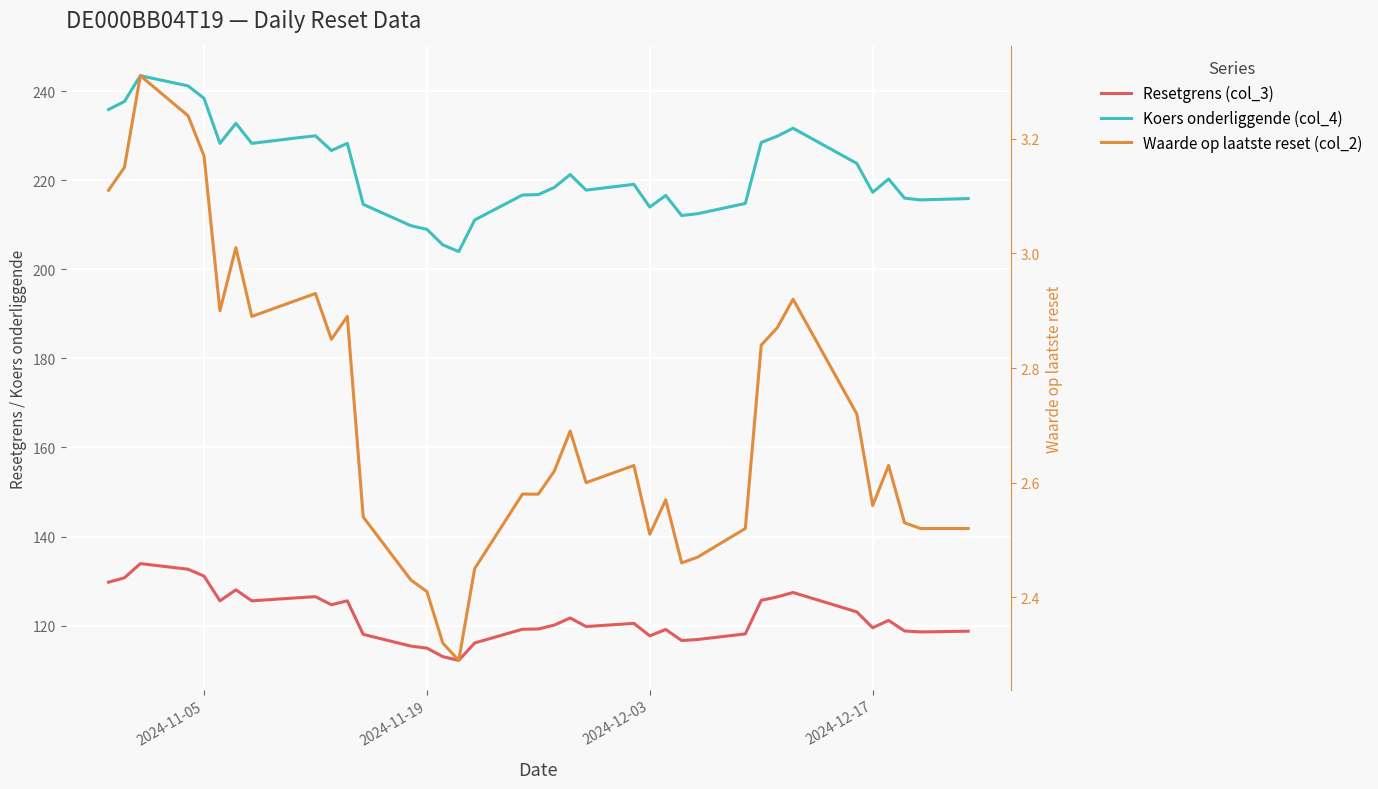

What is the maximum value shown in the chart?

243.5